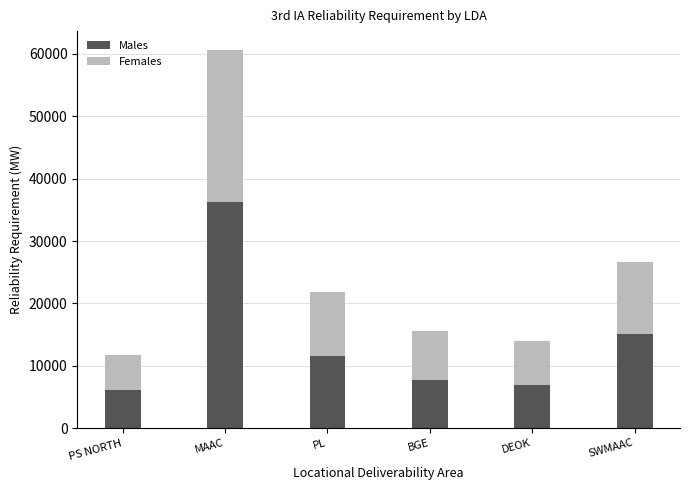

How many data points in Males are less than 11573?

3